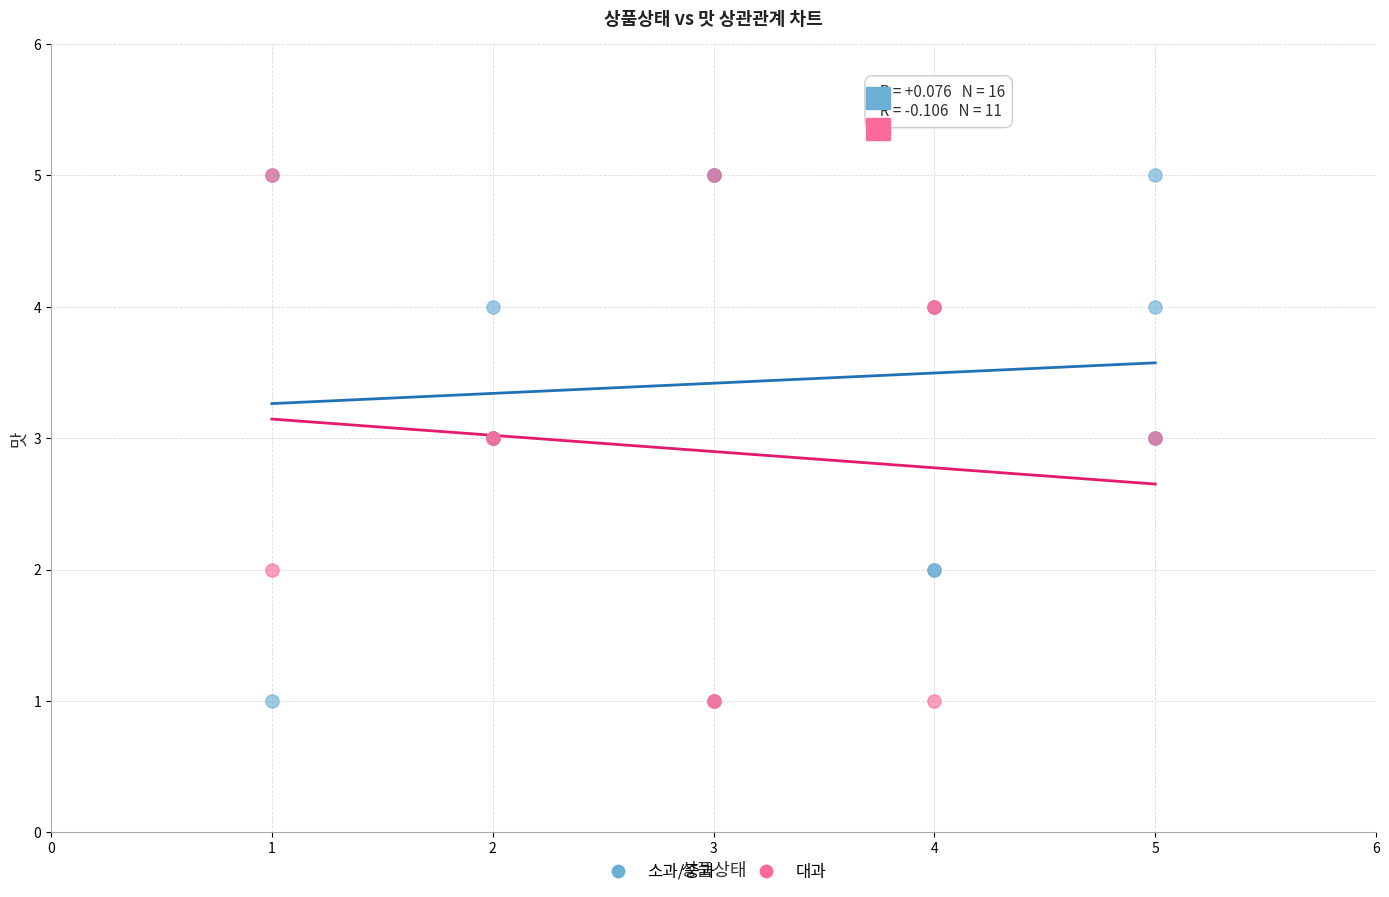

What are all the series names shown in the legend?

소과/중과, 대과